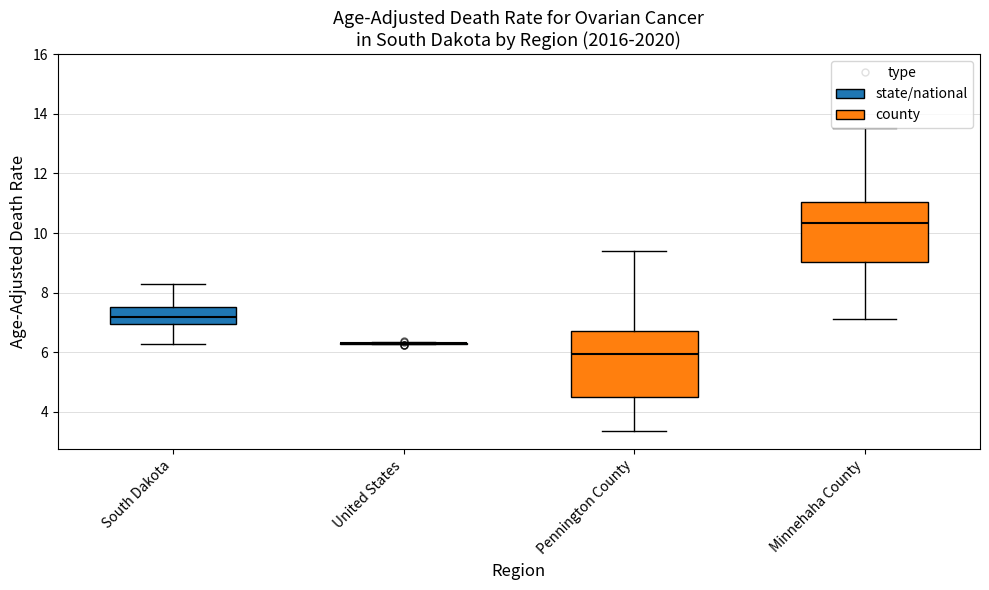

Reading left to right, read every box against the y-axis: the position of its median line, the range the box covers, and the ends of its whiskers. The values are not printed on the chart, so give them approximately, as read against the axis.

South Dakota: median 7.2, box 7.0 to 7.6, whiskers 6.2 to 8.2
United States: box collapsed to a line at 6.2, whiskers 6.2 to 6.4
Pennington County: median 6.0, box 4.4 to 6.6, whiskers 3.4 to 9.4
Minnehaha County: median 10.4, box 9.0 to 11.0, whiskers 7.2 to 13.6